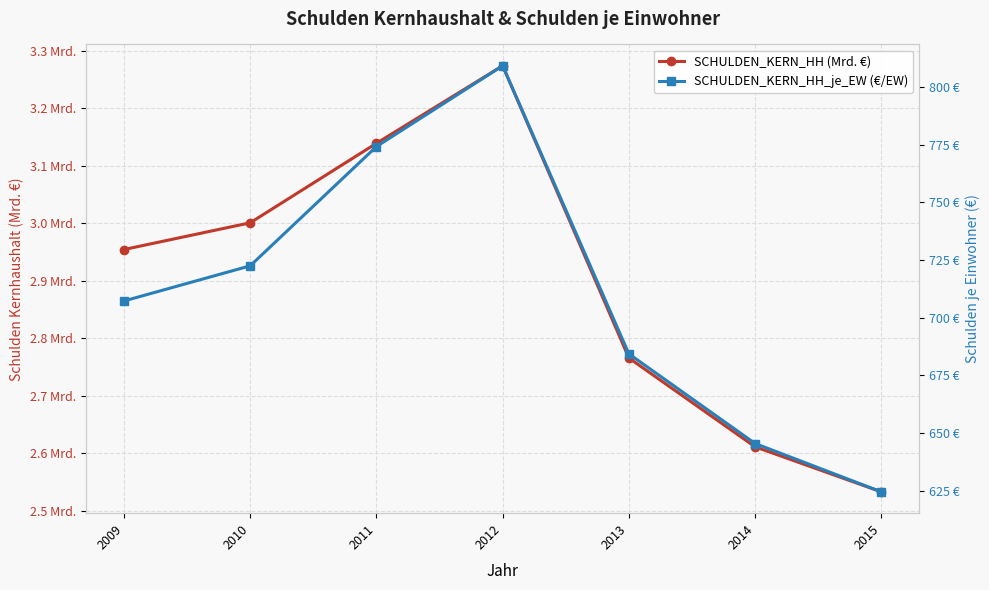

Which label corresponds to the largest value in the chart?

2012